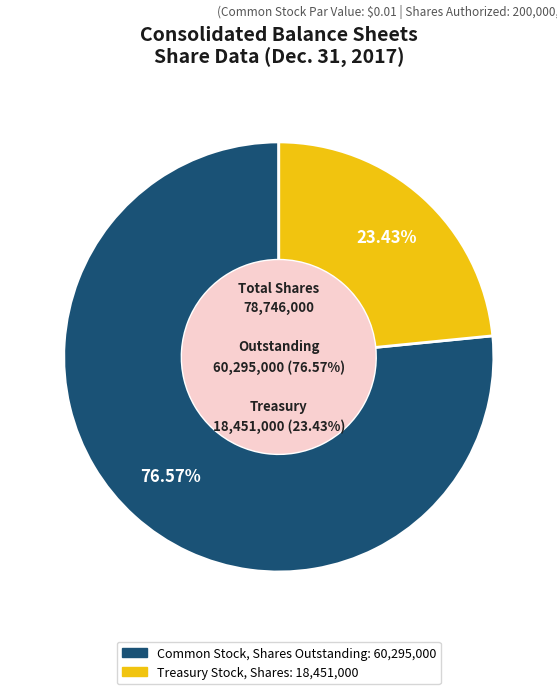

Which slice is the largest?

Common Stock, Shares Outstanding